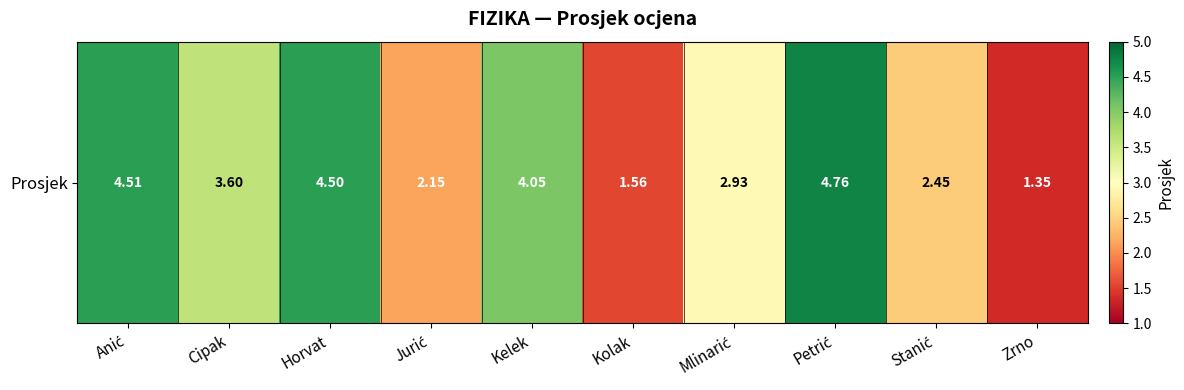

List the labels in order of value, largest first.

Petrić, Anić, Horvat, Kelek, Cipak, Mlinarić, Stanić, Jurić, Kolak, Zrno